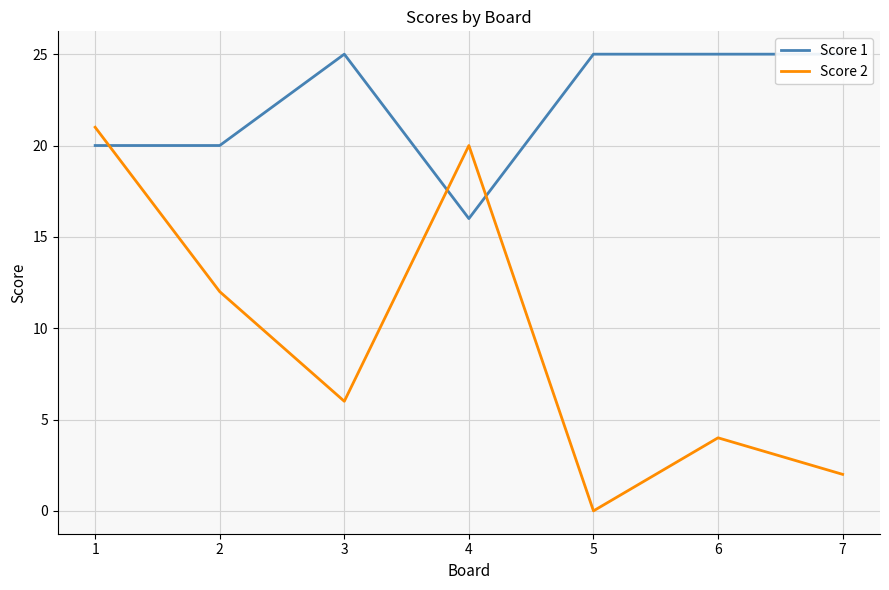

What is the difference between the maximum and minimum values in the Score 2 series?

21